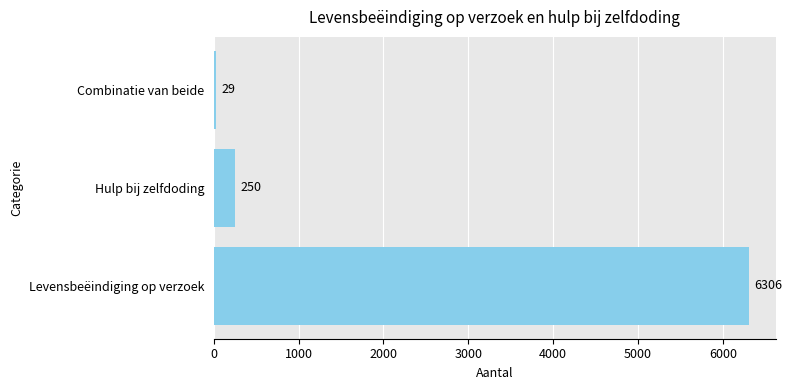

Reading bottom to top, transcribe all the data shown in this chart.

6306	250	29